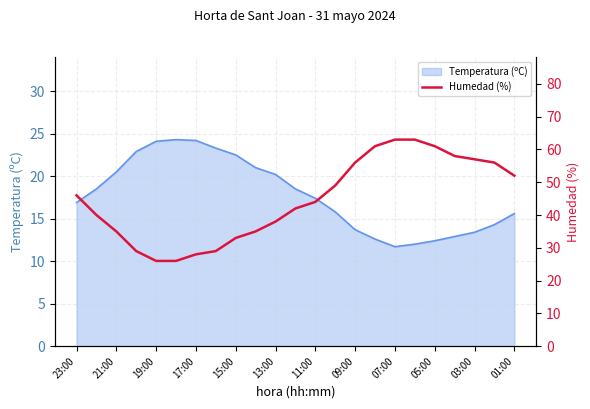

The Temperatura (ºC) series shows 10.5 at 11:00. True or false?

False